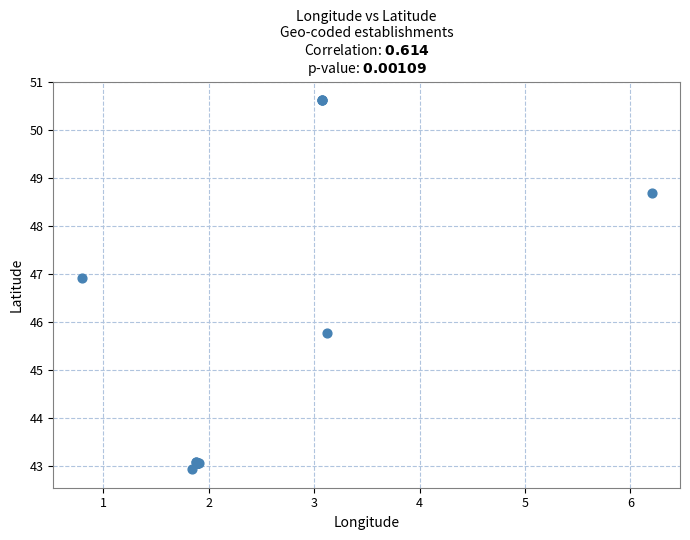

What Y value in the scatter plot is closest to 46?

45.8